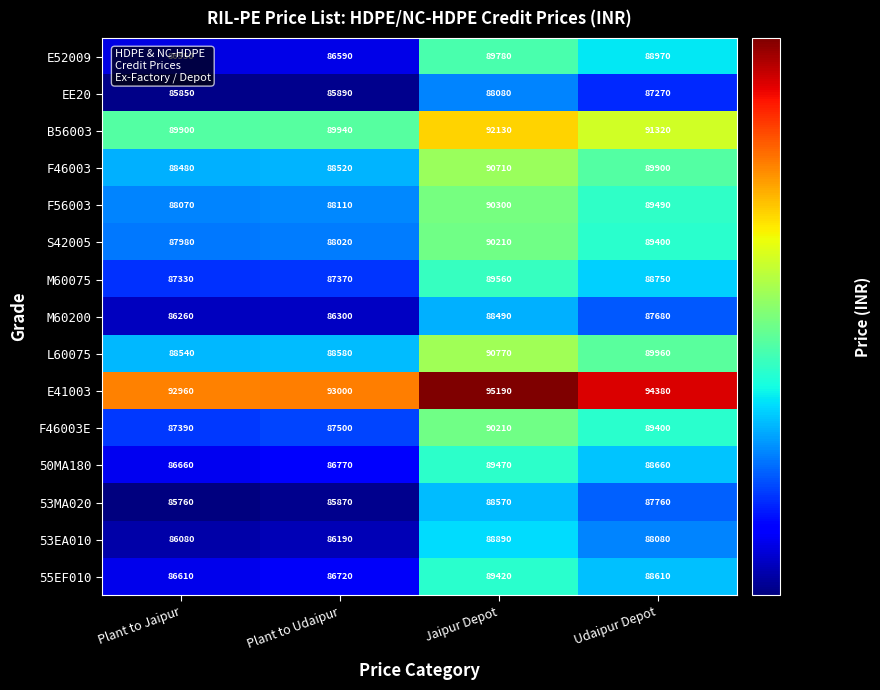

What is the maximum value shown in the chart?

95190